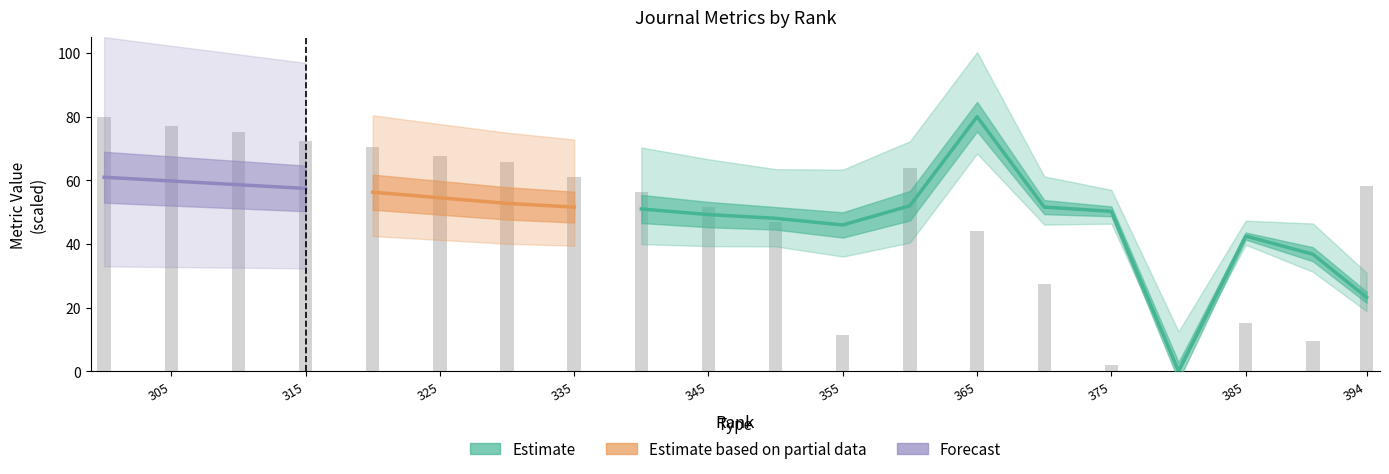

True or false: H index has a value of 10.0 at 390.

True